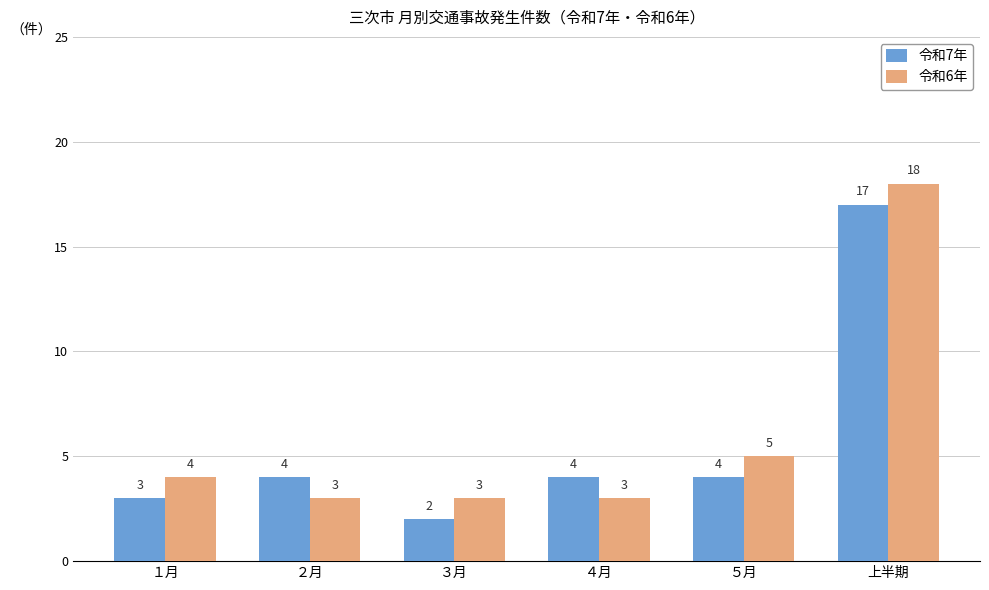

Reading right to left, list all the values displayed in this chart.

令和7年: 上半期=17	５月=4	４月=4	３月=2	２月=4	１月=3
令和6年: 上半期=18	５月=5	４月=3	３月=3	２月=3	１月=4